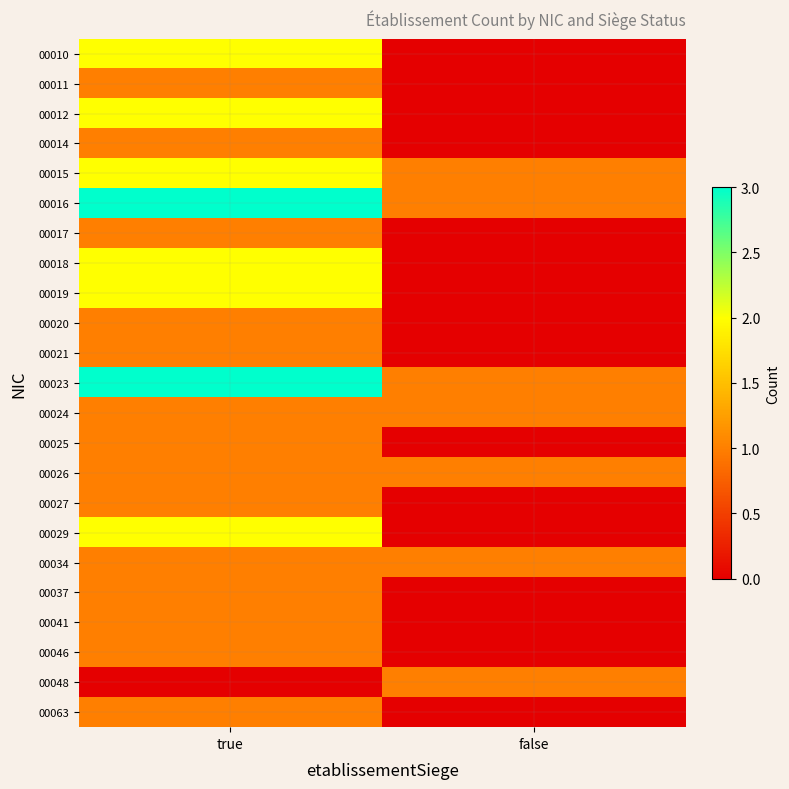

What is the total value across all series at false?

7